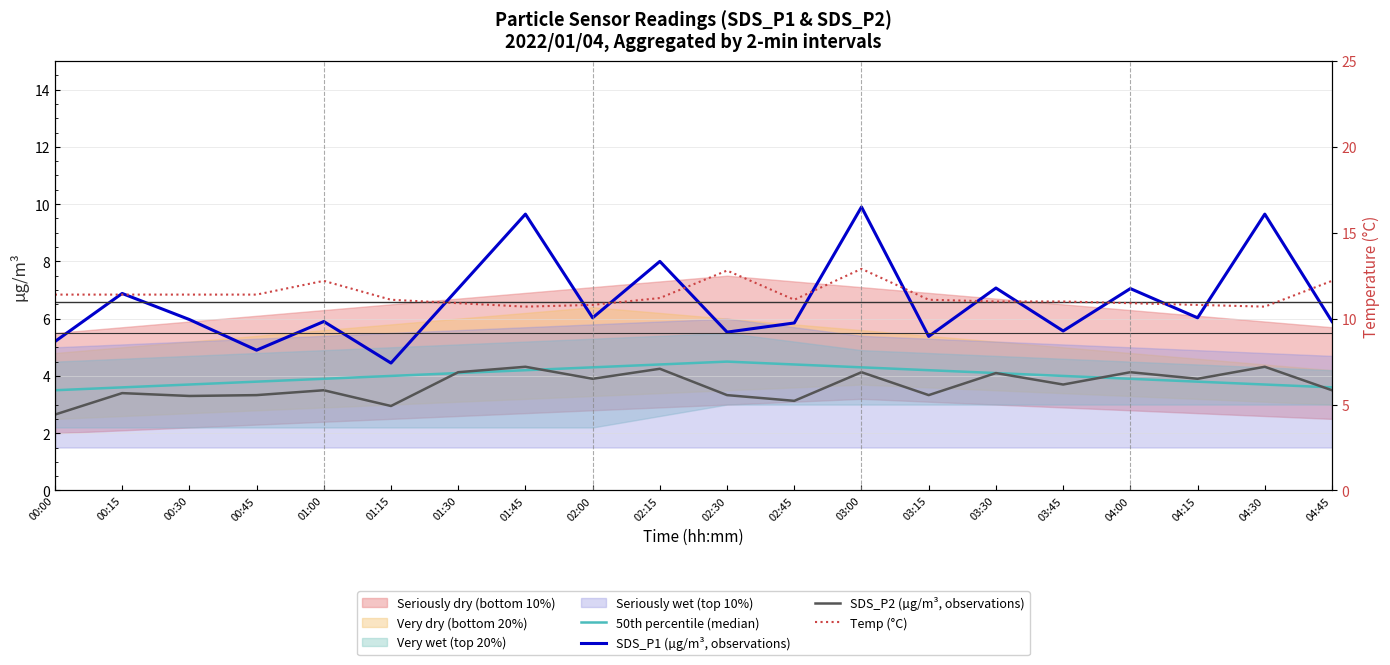

What is the value of the SDS_P1 (µg/m³, observations) point at the 2nd from the left?

6.9